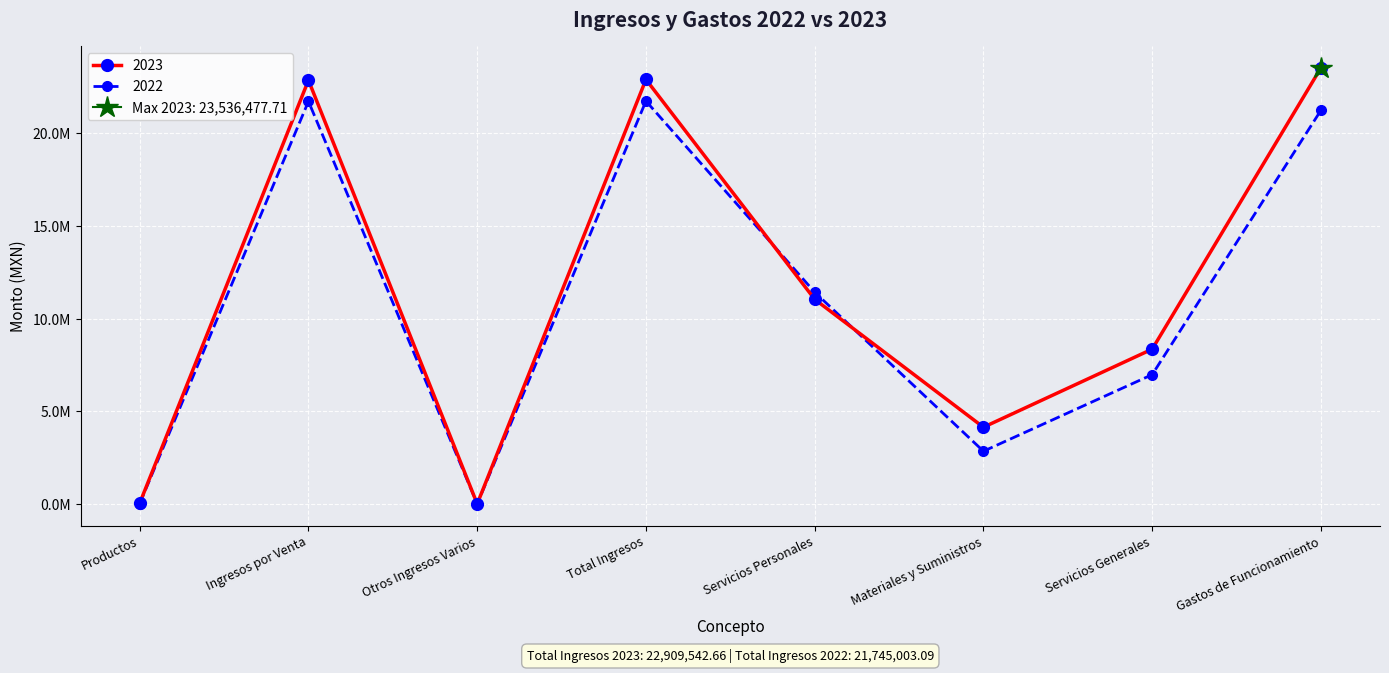

The value of 2022 at Productos is 5408.3. True or false?

False